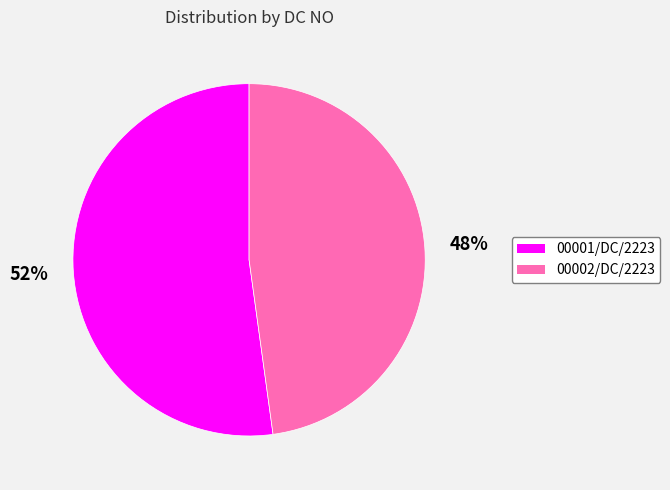

To the nearest percent, what portion does 00001/DC/2223 represent?

52%